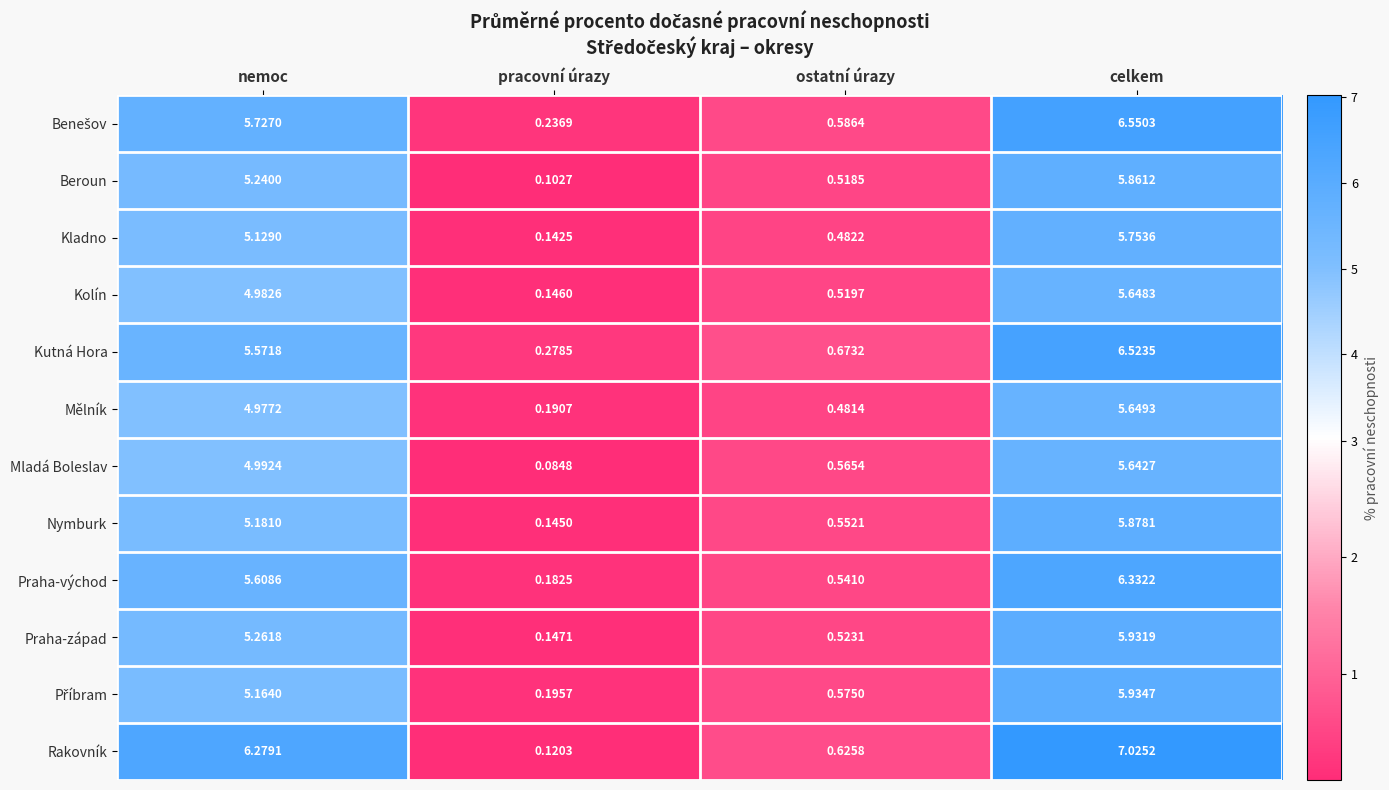

What is the spread (max minus min) of values at nemoc?

1.3